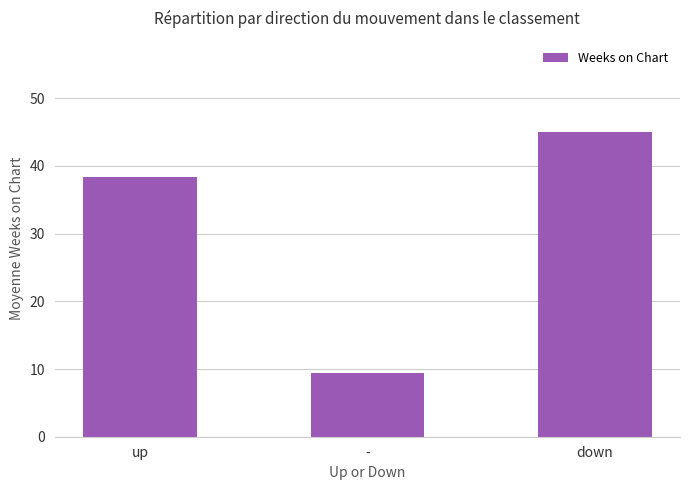

What is the label of the 2nd bar from the left?

-